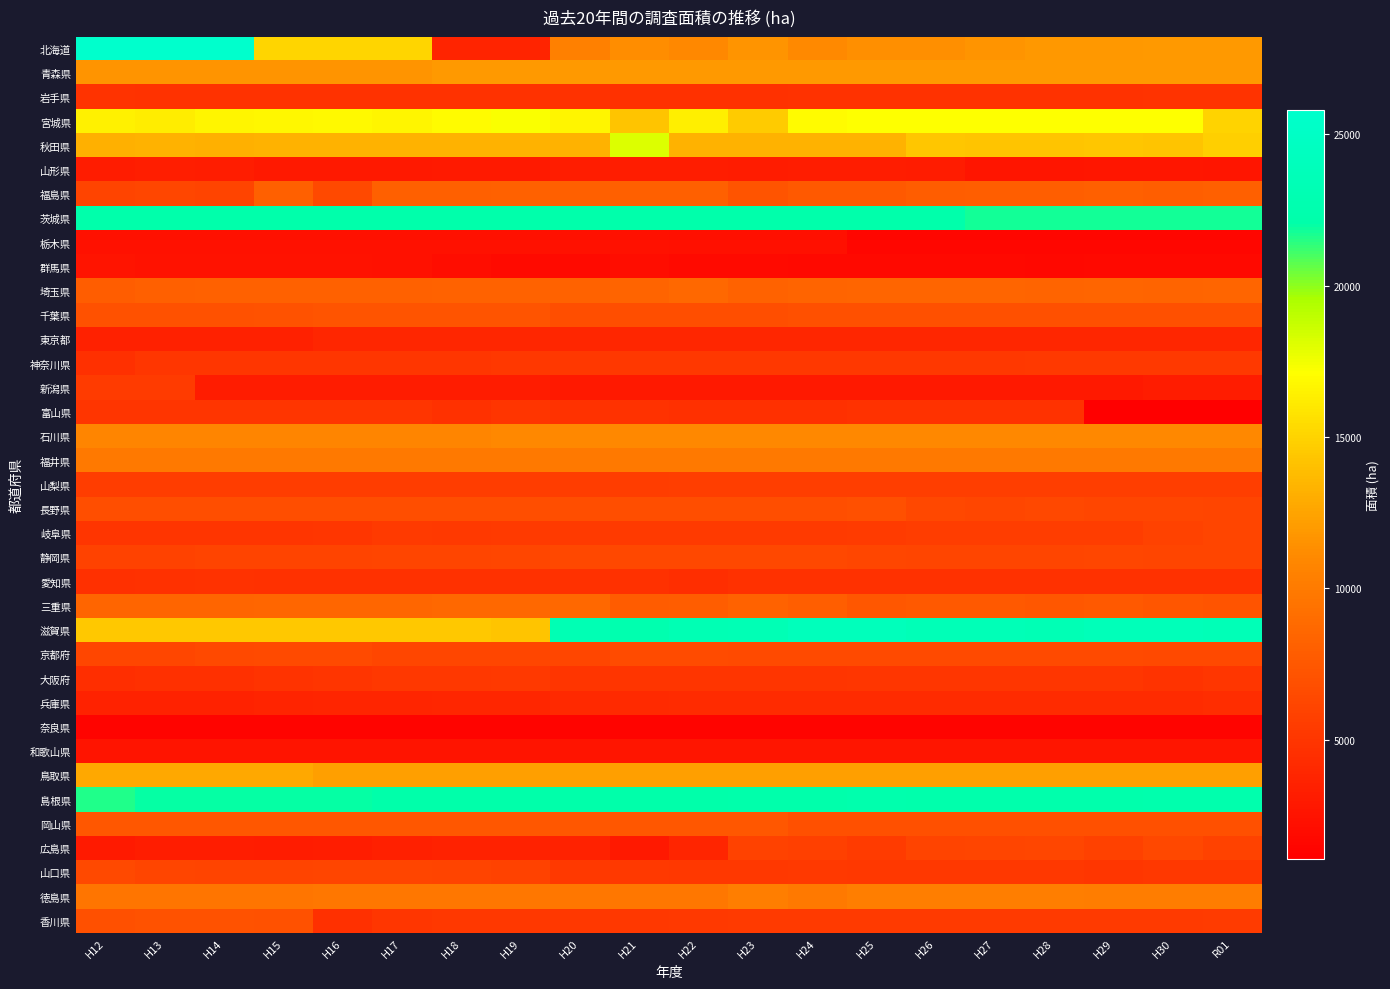

At H13, list the series in order from largest to smallest.

北海道, 茨城県, 島根県, 宮城県, 滋賀県, 秋田県, 鳥取県, 青森県, 石川県, 福井県, 徳島県, 三重県, 埼玉県, 岡山県, 香川県, 千葉県, 長野県, 京都府, 福島県, 山口県, 静岡県, 山梨県, 新潟県, 神奈川県, 富山県, 岐阜県, 岩手県, 愛知県, 大阪府, 兵庫県, 東京都, 山形県, 広島県, 和歌山県, 群馬県, 栃木県, 奈良県